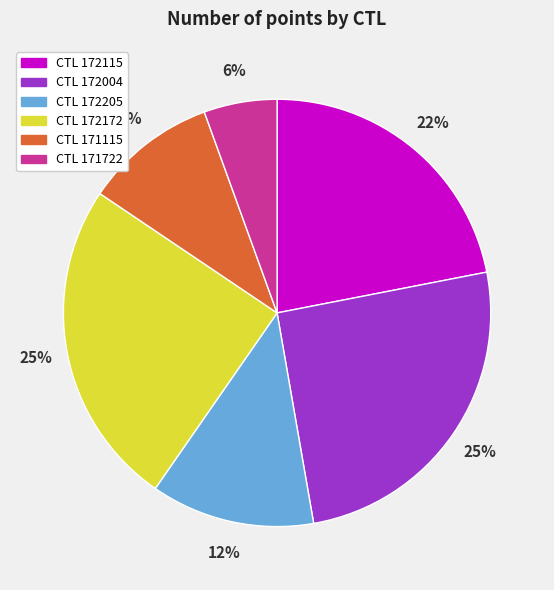

Count the number of slices in the pie.

6